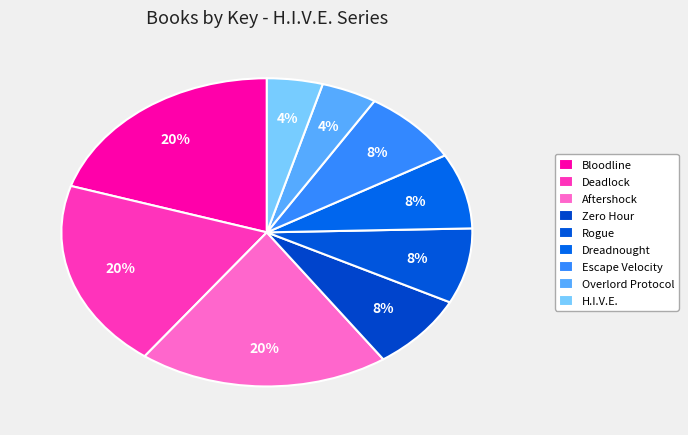

How many segments does this pie chart have?

9